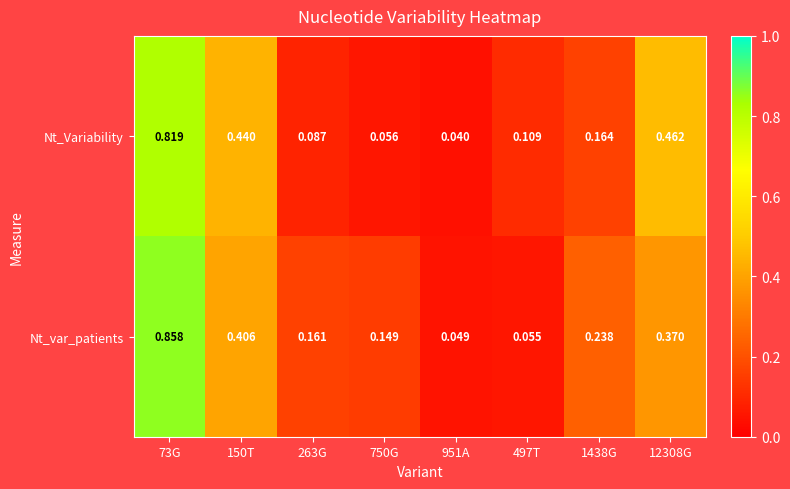

Which series has the largest total across all categories?

Nt_var_patients